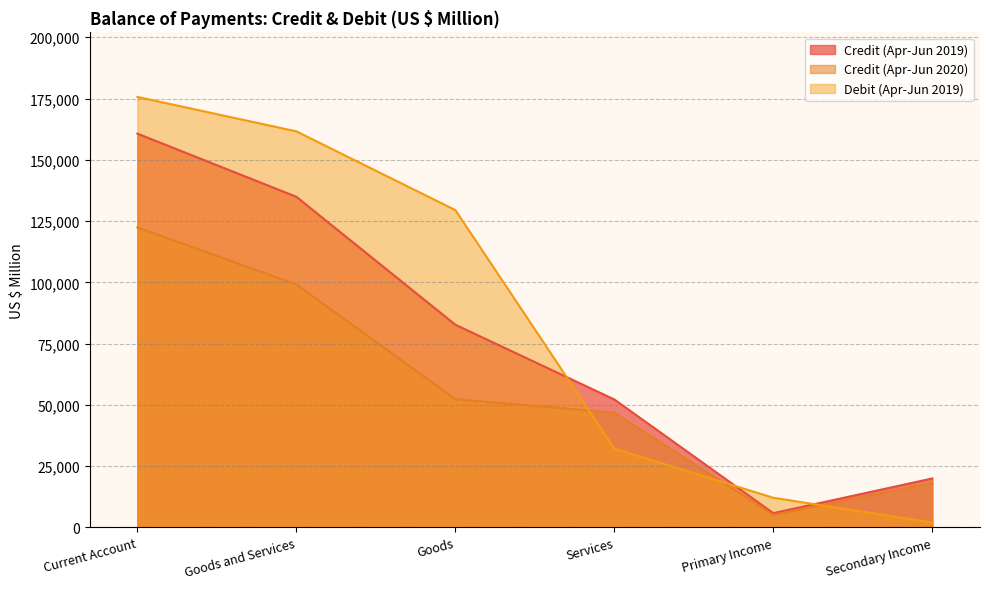

The Credit (Apr-Jun 2019) series shows 8622 at Secondary Income. True or false?

False